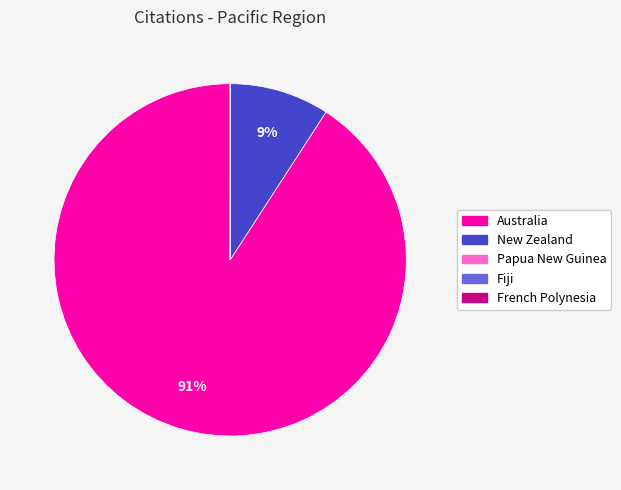

Which slice is the largest?

Australia